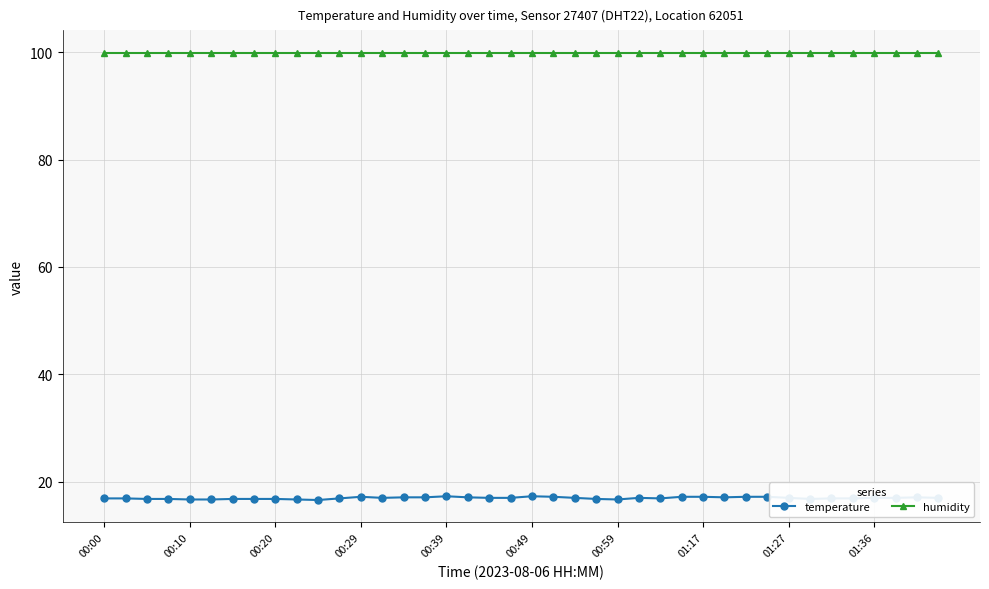

Which series has the widest spread of values?

temperature